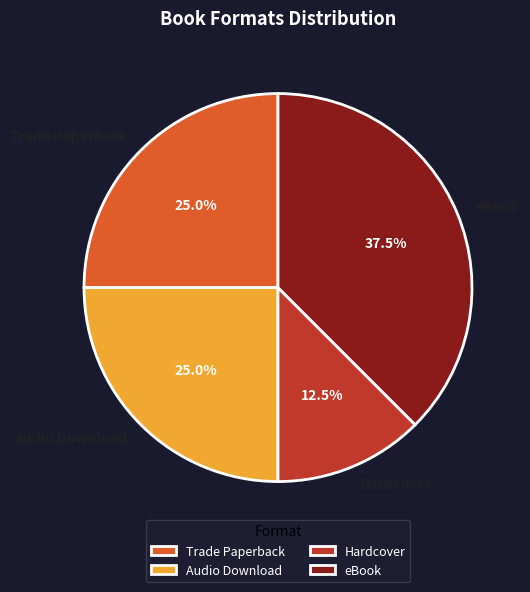

What is the smallest slice in the pie chart?

Hardcover